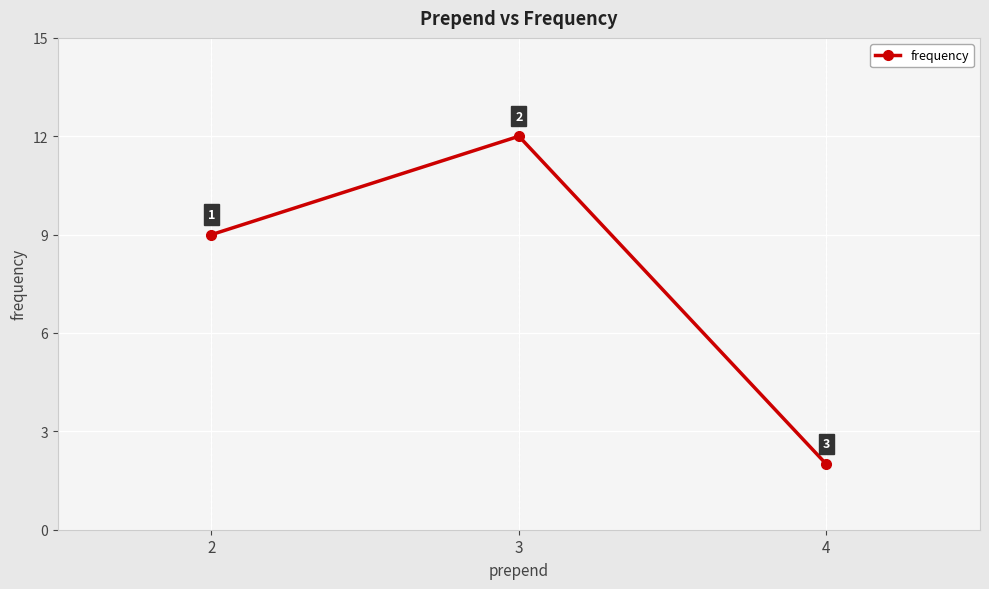

Reading left to right, list all the values displayed in this chart.

9	12	2